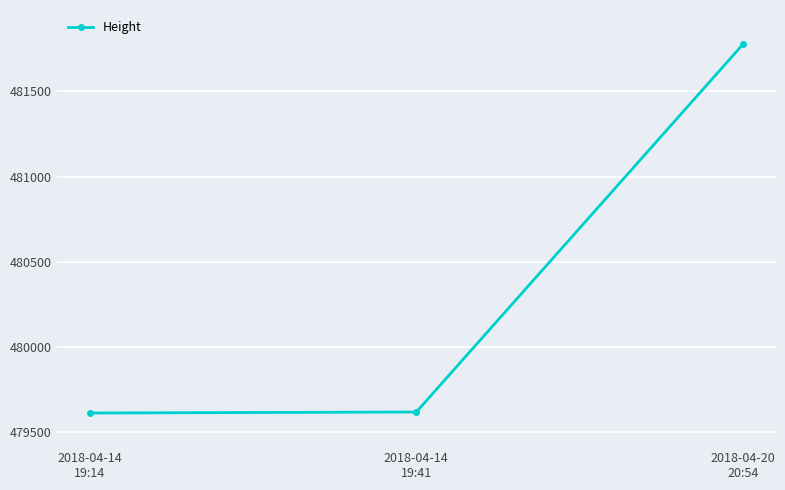

What is the average value?

480337